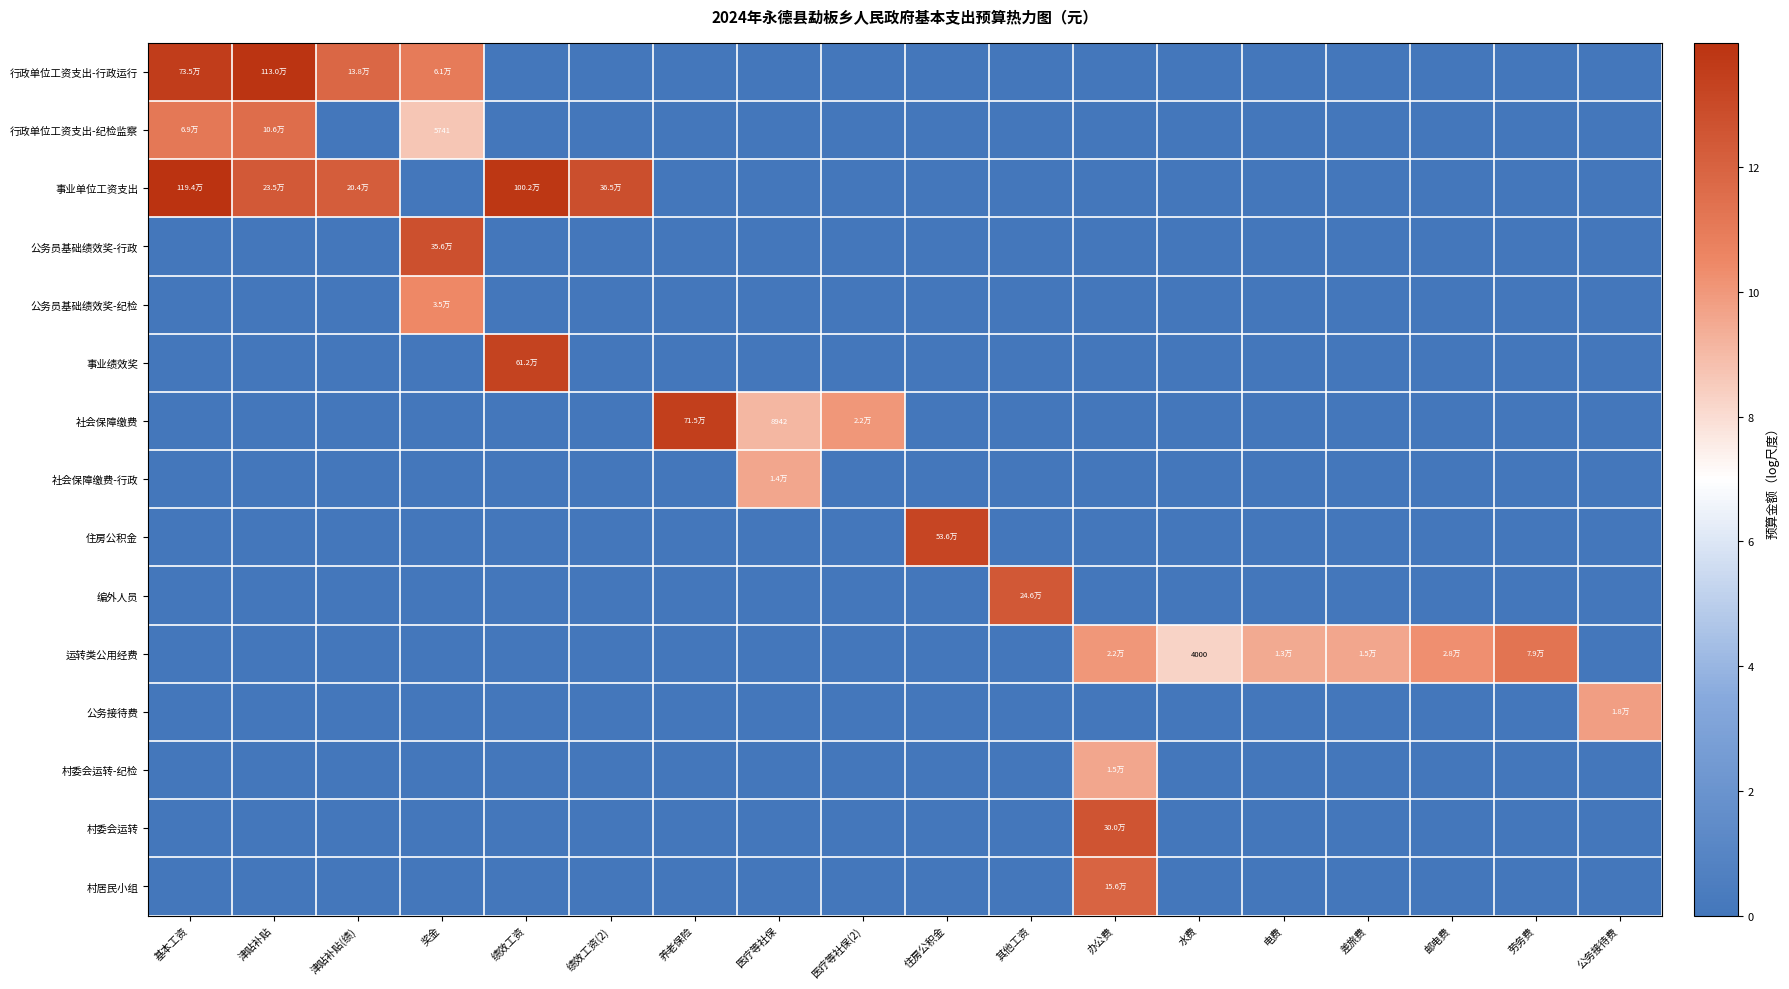

What is the difference between the maximum and minimum values in the 行政单位工资支出-行政运行 series?

13.9